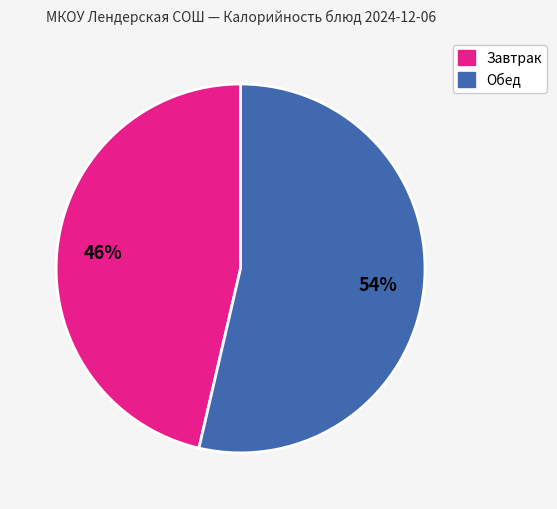

To the nearest percent, what is the average slice percentage?

50%